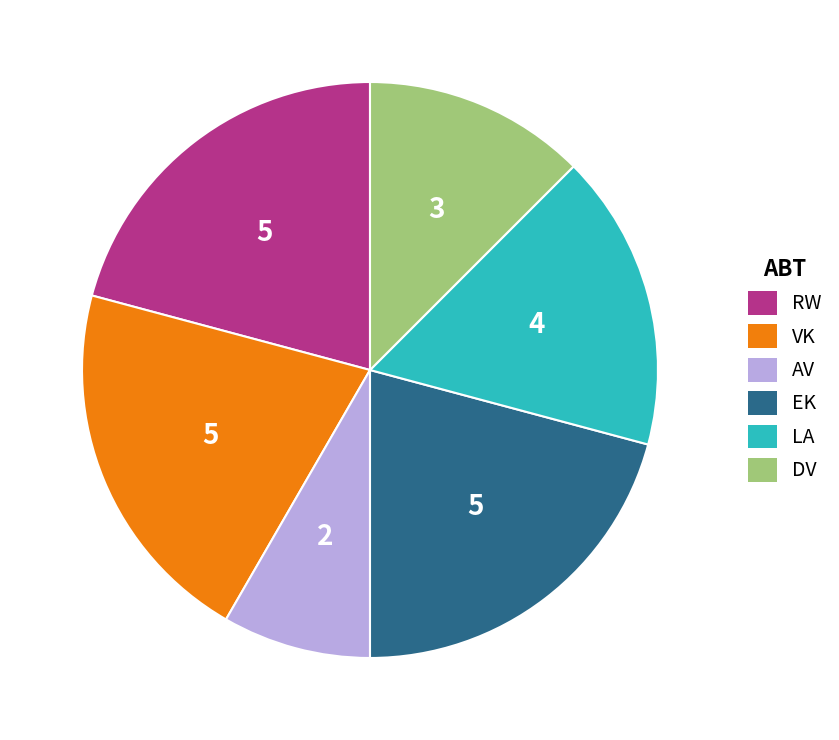

The EK slice represents 21% of the pie. True or false?

True